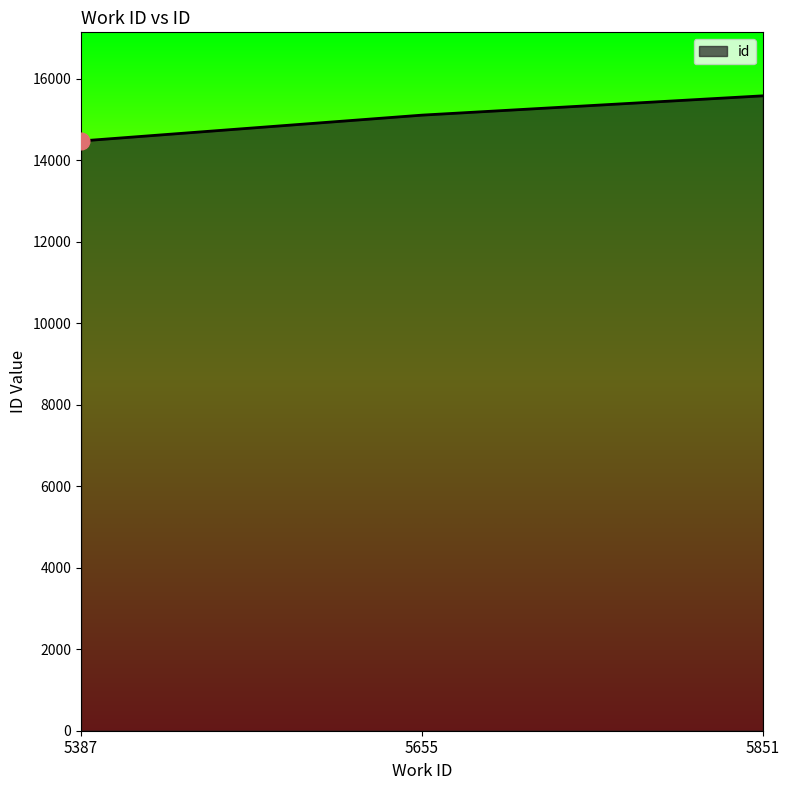

Reading left to right, list all the values displayed in this chart.

5387=14474	5655=15108	5851=15582